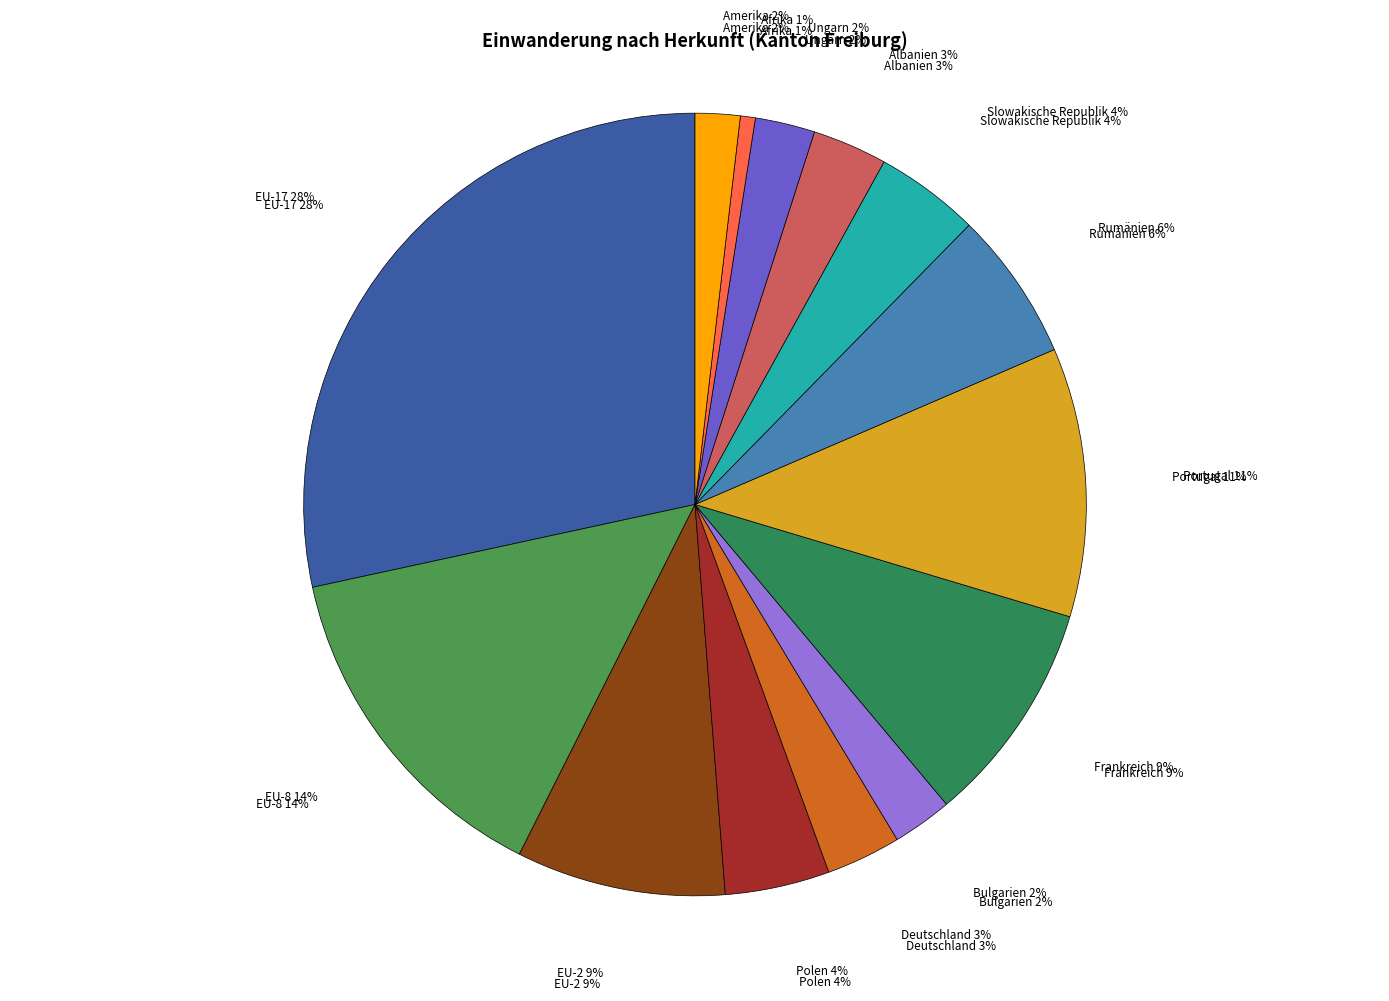

To the nearest percent, what is the combined percentage of Afrika and Ungarn?

3%